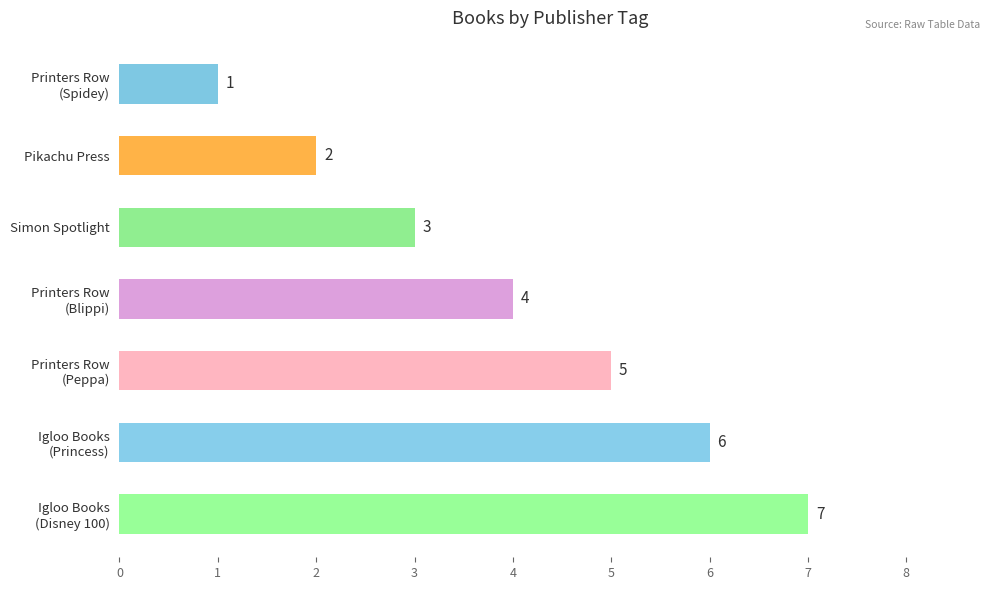

What is the difference between the second highest and second lowest values?

4